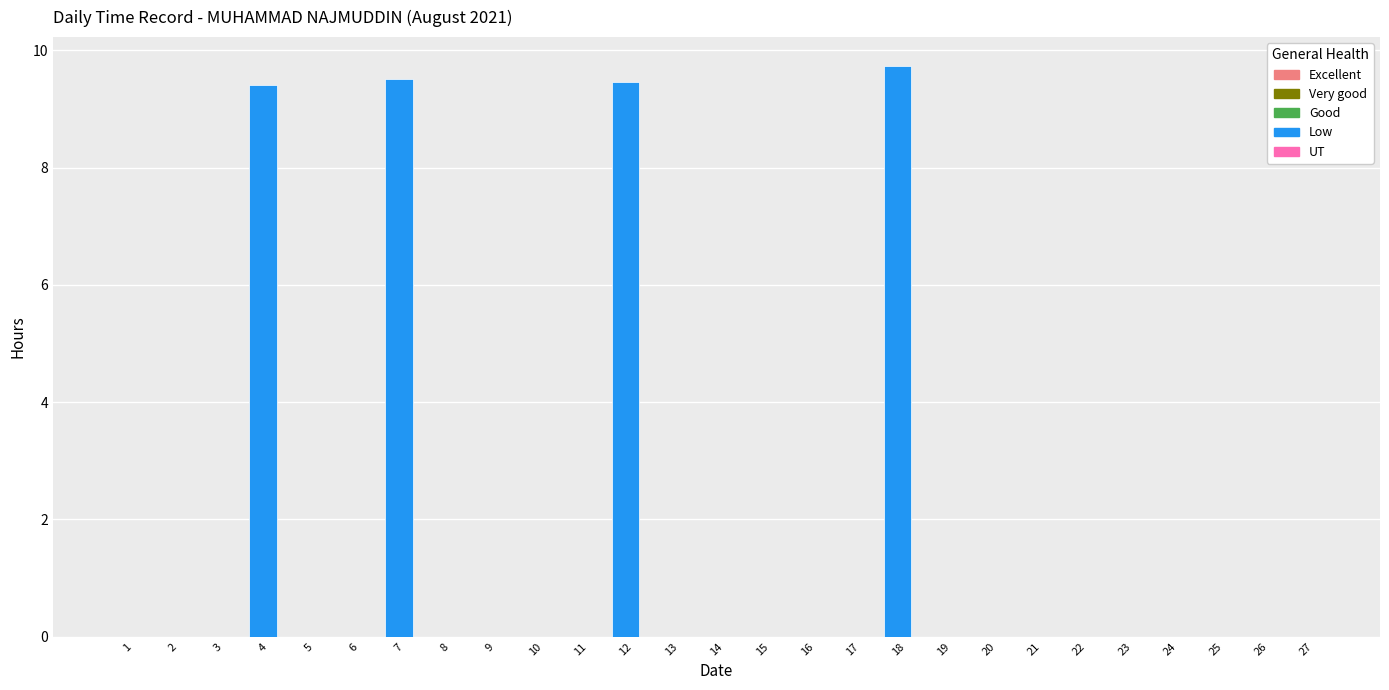

Which has a higher value, 11 or 18?

18